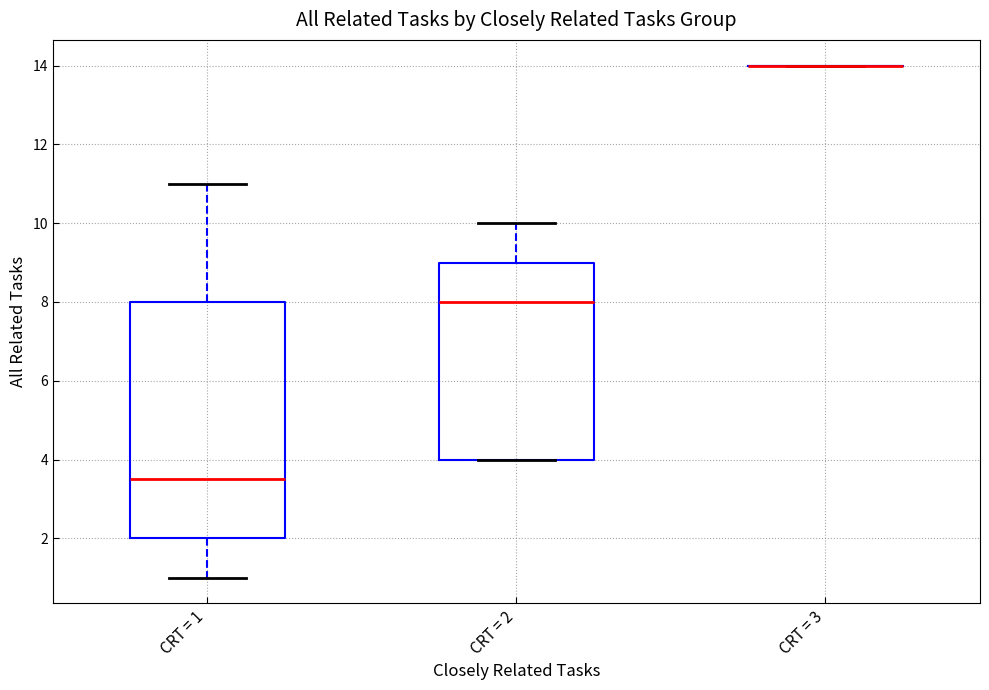

Reading left to right, read every box against the y-axis: the position of its median line, the range the box covers, and the ends of its whiskers. The values are not printed on the chart, so give them approximately, as read against the axis.

CRT = 1: median 3.6, box 2.0 to 8.0, whiskers 1.0 to 11.0
CRT = 2: median 8.0, box 4.0 to 9.0, whiskers 4.0 to 10.0
CRT = 3: box collapsed to a line at 14.0, whiskers 14.0 to 14.0